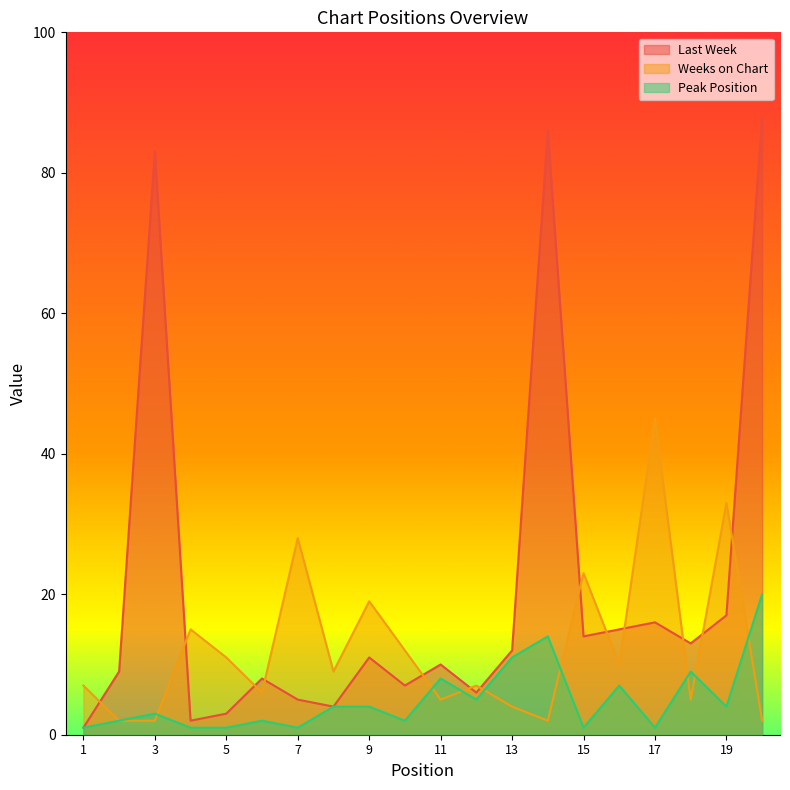

Reading left to right, what are all the values shown in this chart?

Last Week: 1=1	2=9	3=83	4=2	5=3	6=8	7=5	8=4	9=11	10=7	11=10	12=6	13=12	14=86	15=14	16=15	17=16	18=13	19=17	20=88
Weeks on Chart: 1=7	2=2	3=2	4=15	5=11	6=6	7=28	8=9	9=19	10=12	11=5	12=7	13=4	14=2	15=23	16=10	17=45	18=5	19=33	20=2
Peak Position: 1=1	2=2	3=3	4=1	5=1	6=2	7=1	8=4	9=4	10=2	11=8	12=5	13=11	14=14	15=1	16=7	17=1	18=9	19=4	20=20